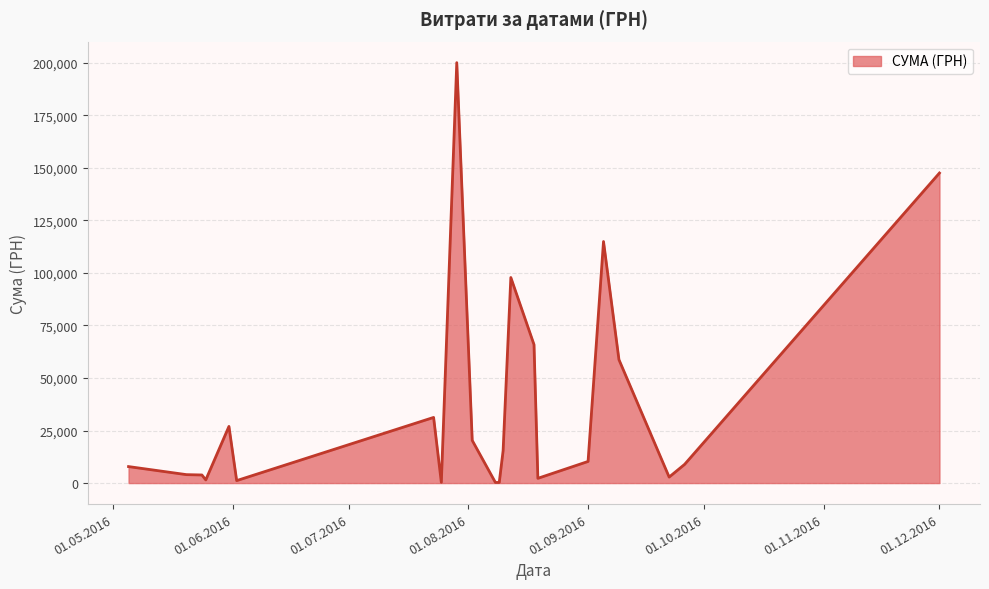

What is the maximum value shown in the chart?

199990.0